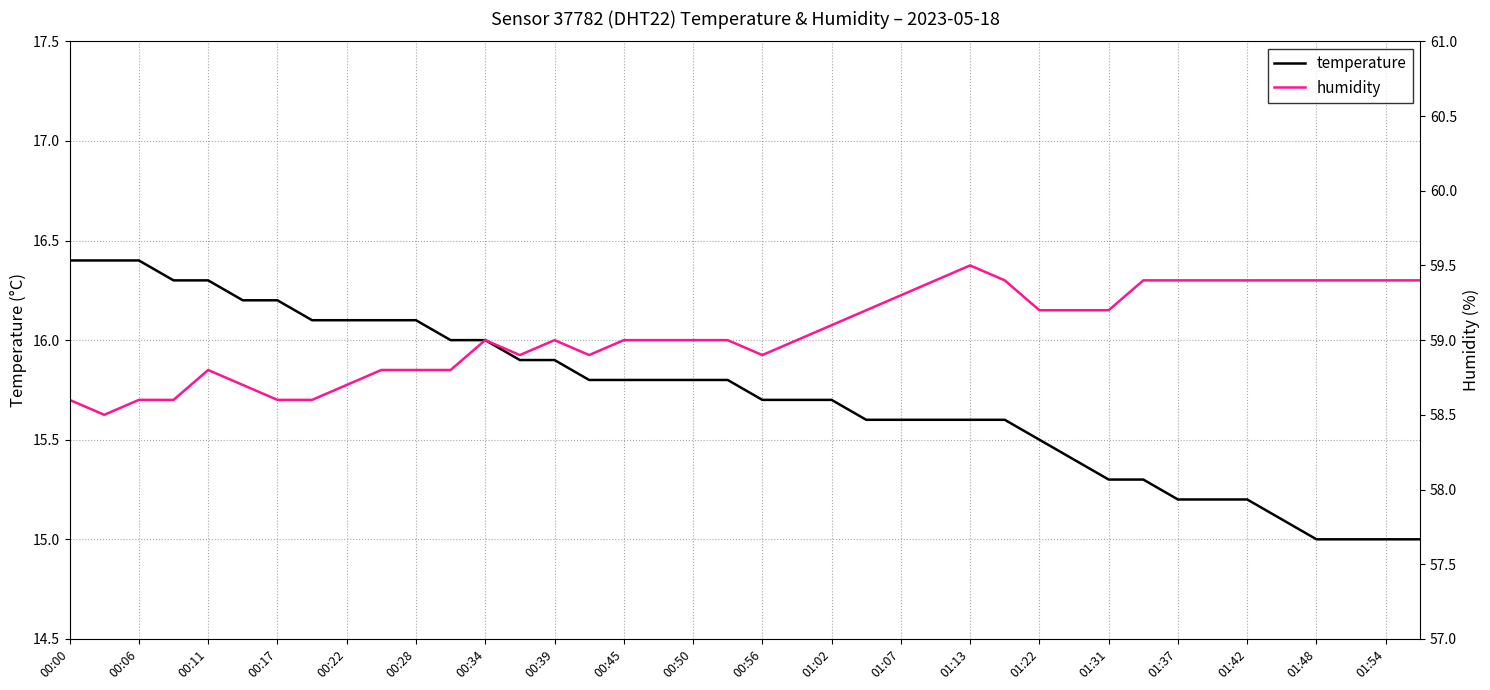

True or false: temperature and humidity intersect in this chart.

False